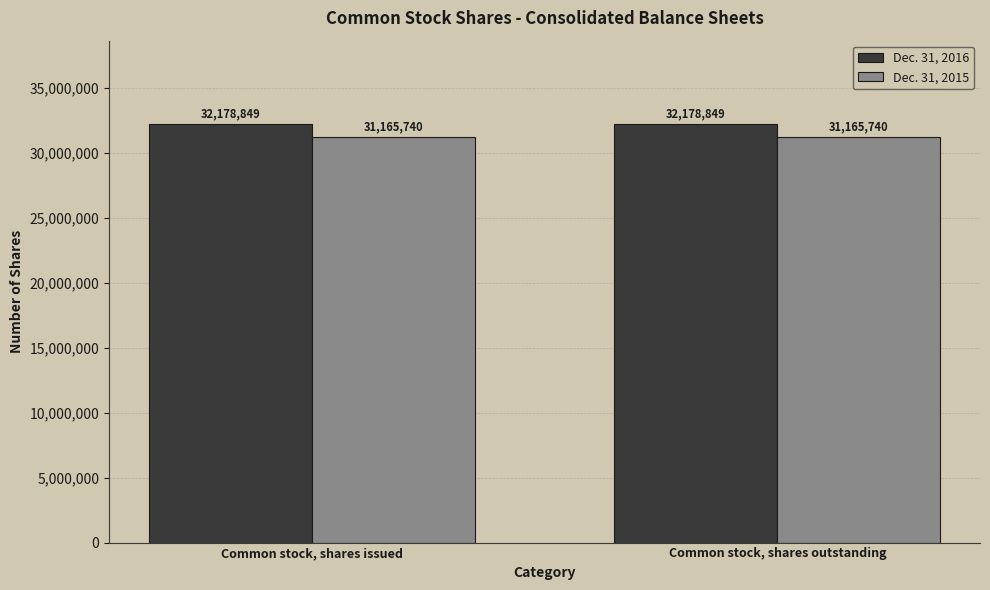

What is the spread (max minus min) of values at Common stock, shares issued?

1013109